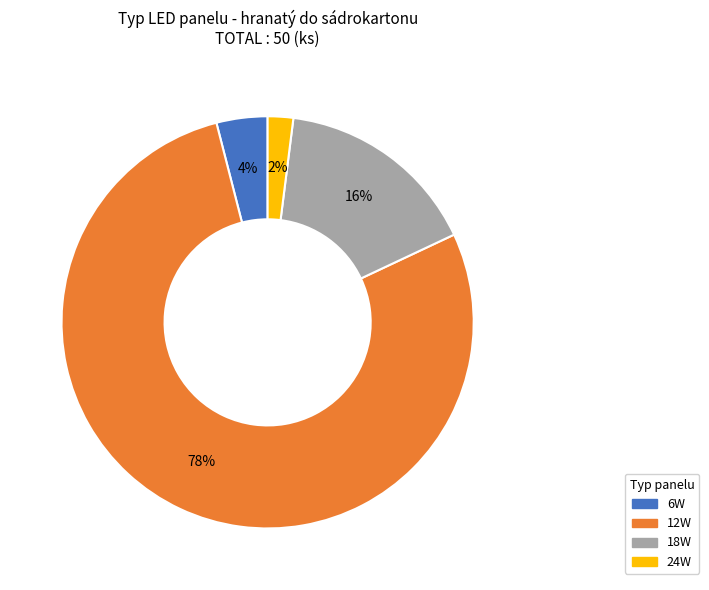

Is 24W the majority of the pie?

No